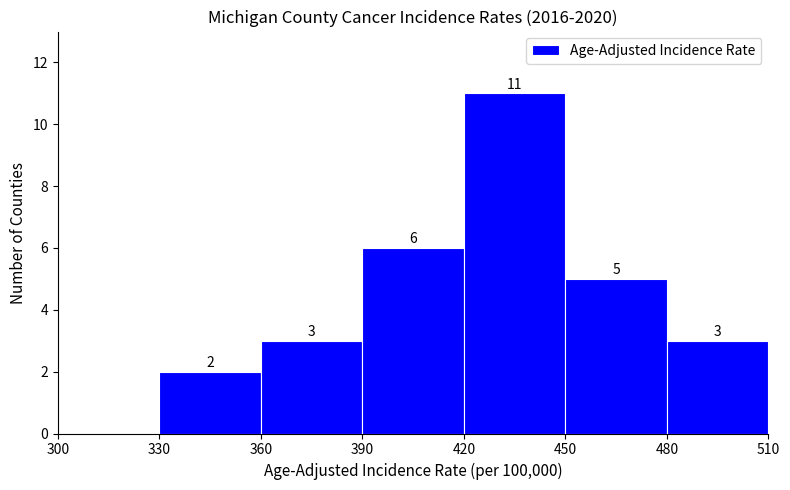

Over which range of the x-axis is the bar tallest?

420 to 450